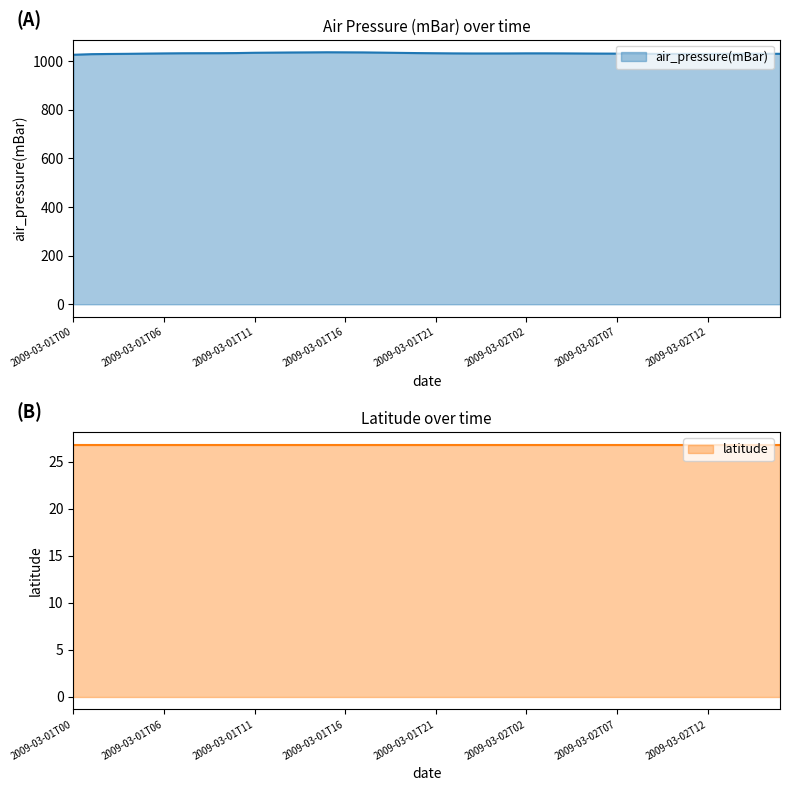

What is the maximum value for air_pressure(mBar)?

1036.1